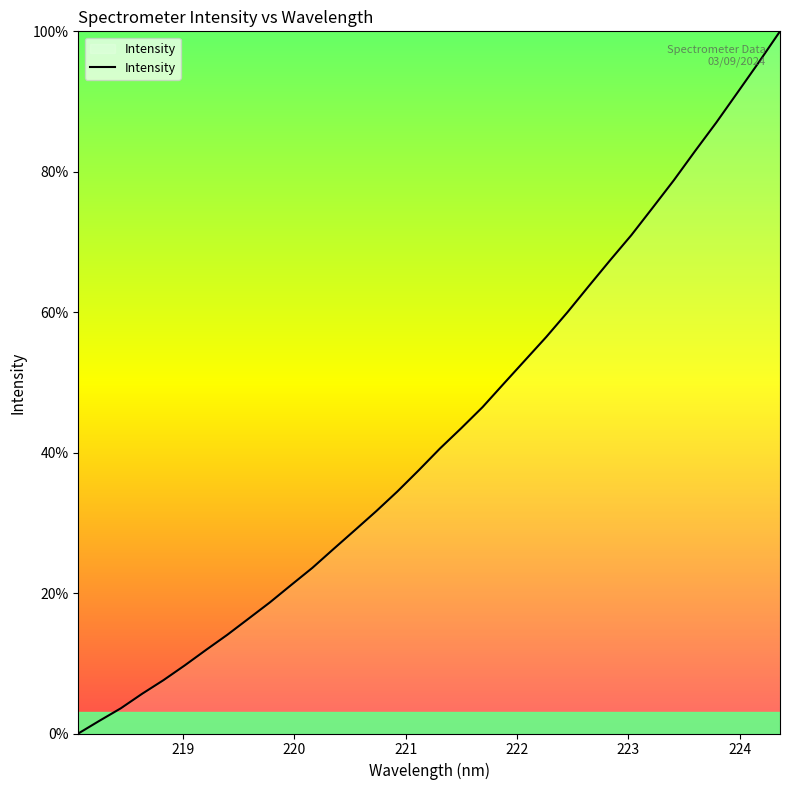

What is the difference between the maximum and minimum values?

100.0